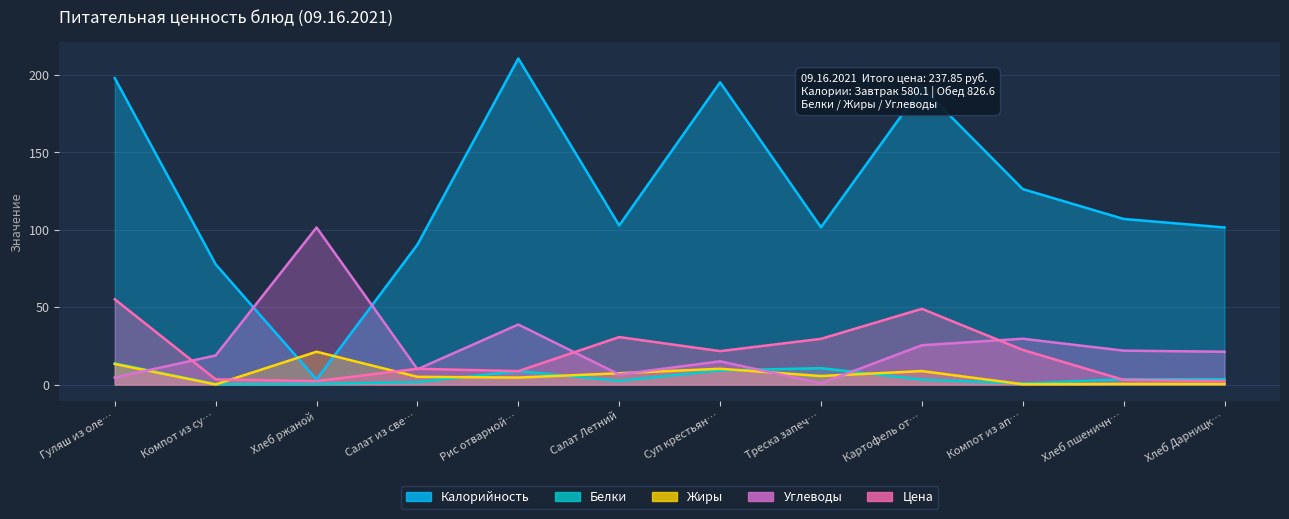

The Цена series shows 3.0 at Хлеб пшеничн…. True or false?

True